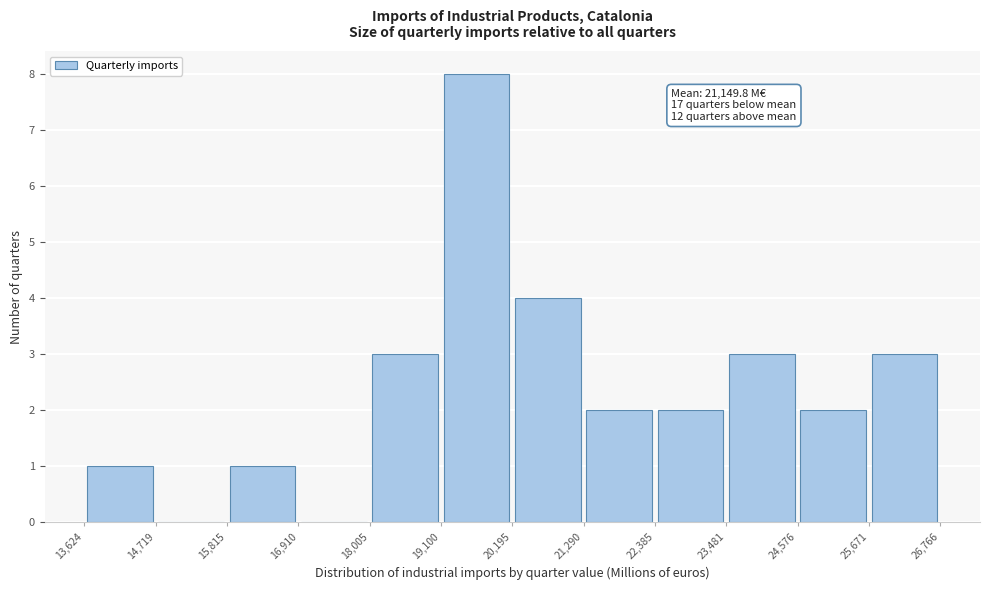

Which range on the x-axis has the tallest bar?

19,100 to 20,195